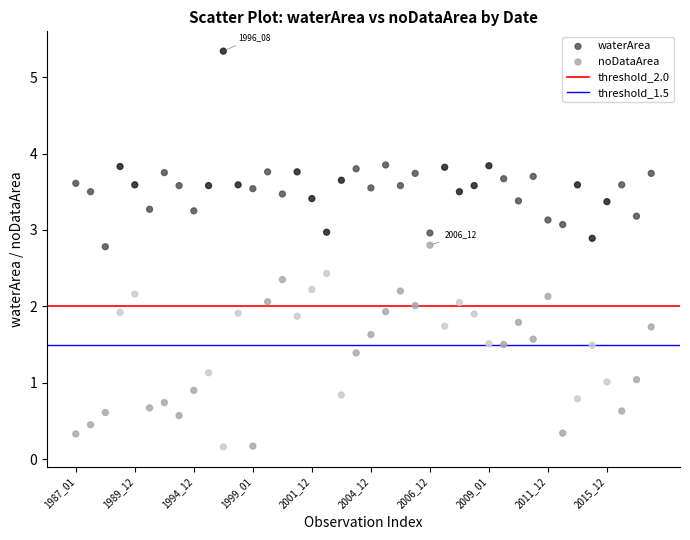

Which series contains the lowest Y value?

noDataArea